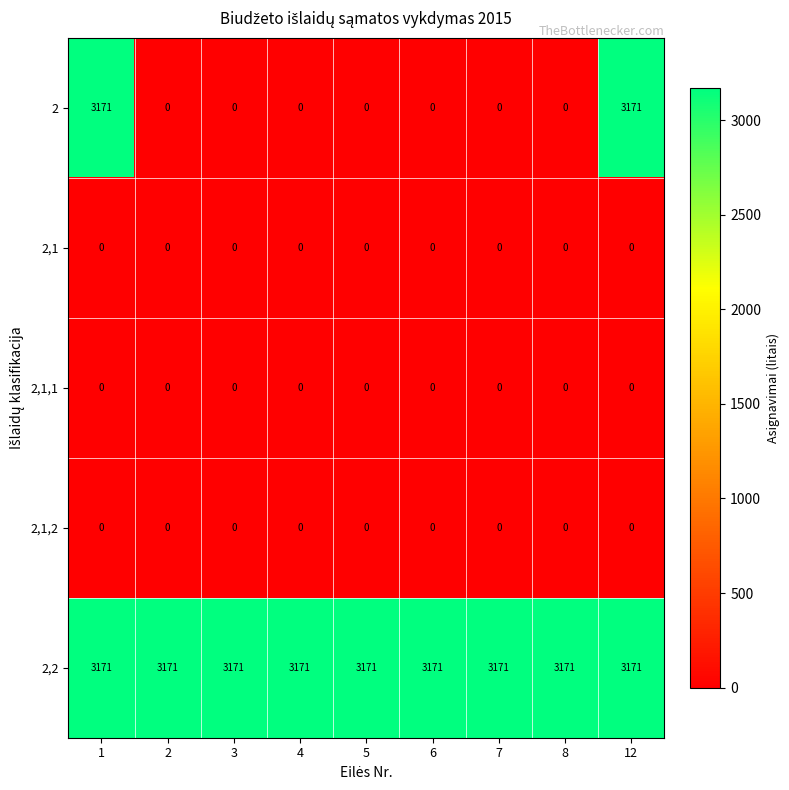

What is the maximum value shown in the chart?

3171